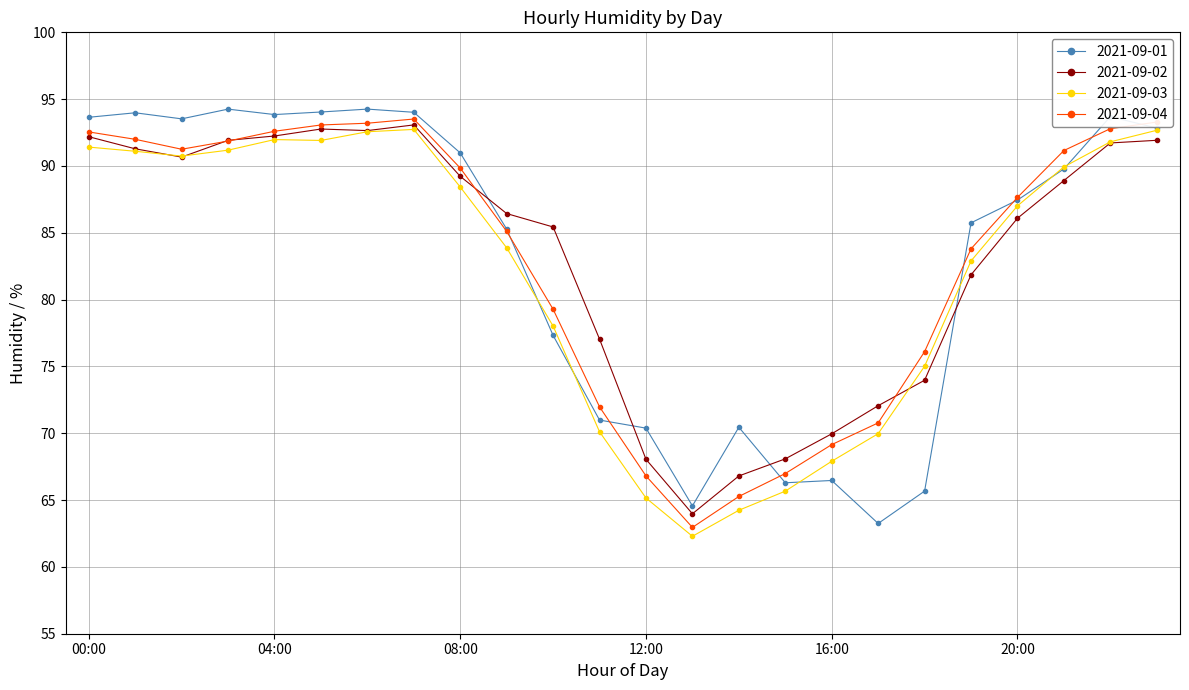

The 2021-09-01 series shows 65.7 at 18:00. True or false?

True